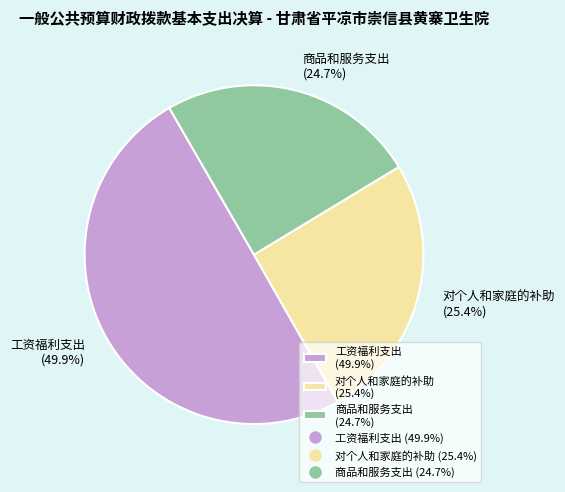

To the nearest percent, what is the combined percentage of 工资福利支出 and 对个人和家庭的补助?

75%